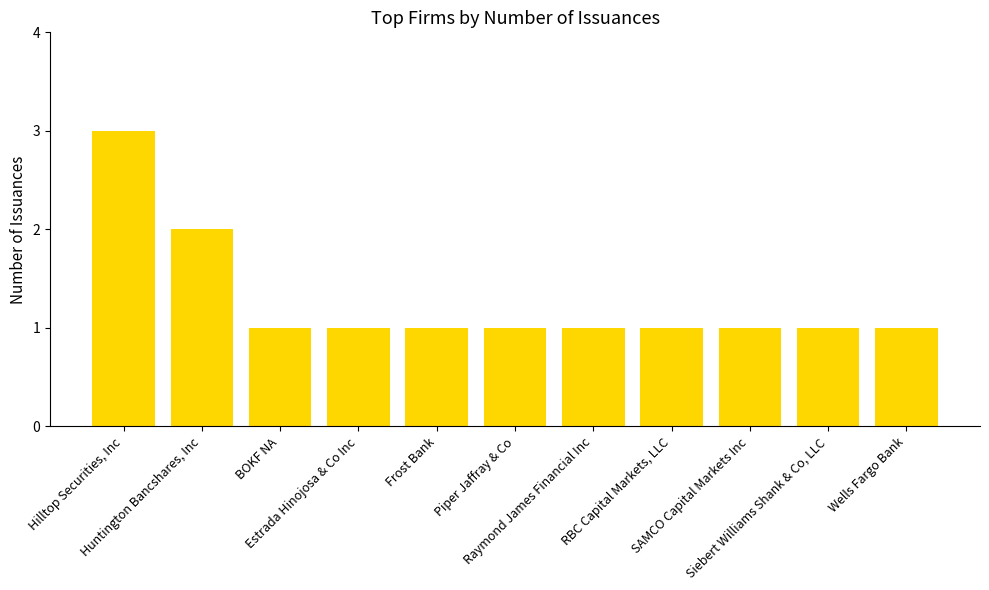

Does the chart contain stacked bars?

No